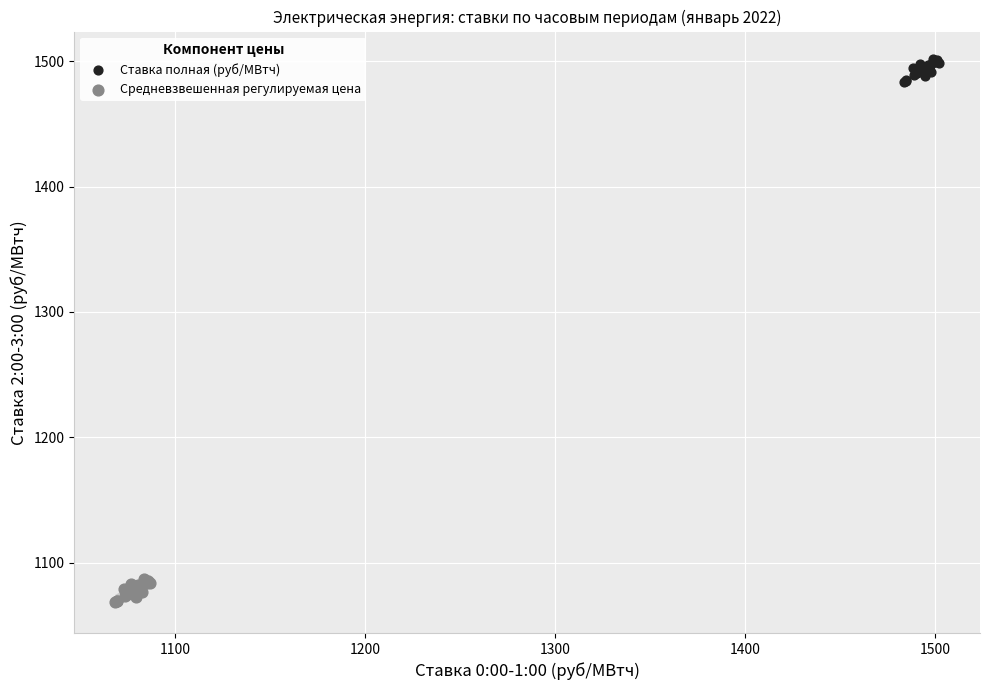

Which series reaches the minimum Y coordinate?

Средневзвешенная регулируемая цена